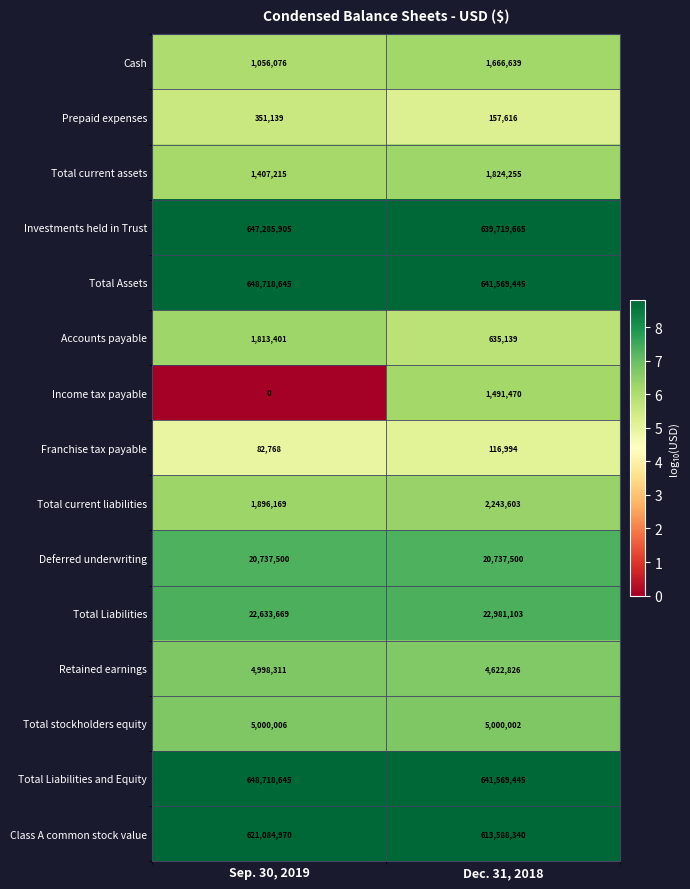

What is the maximum value shown in the chart?

648718645